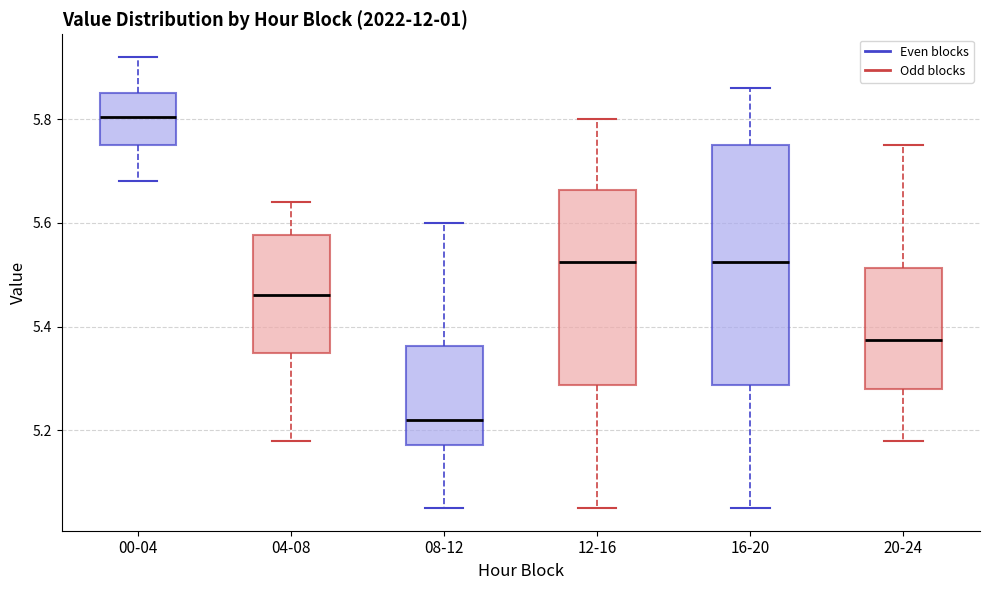

Where does the median line of the box for 08-12 sit on the y-axis? The values are not printed on the chart, so give them approximately, as read against the axis.

5.22